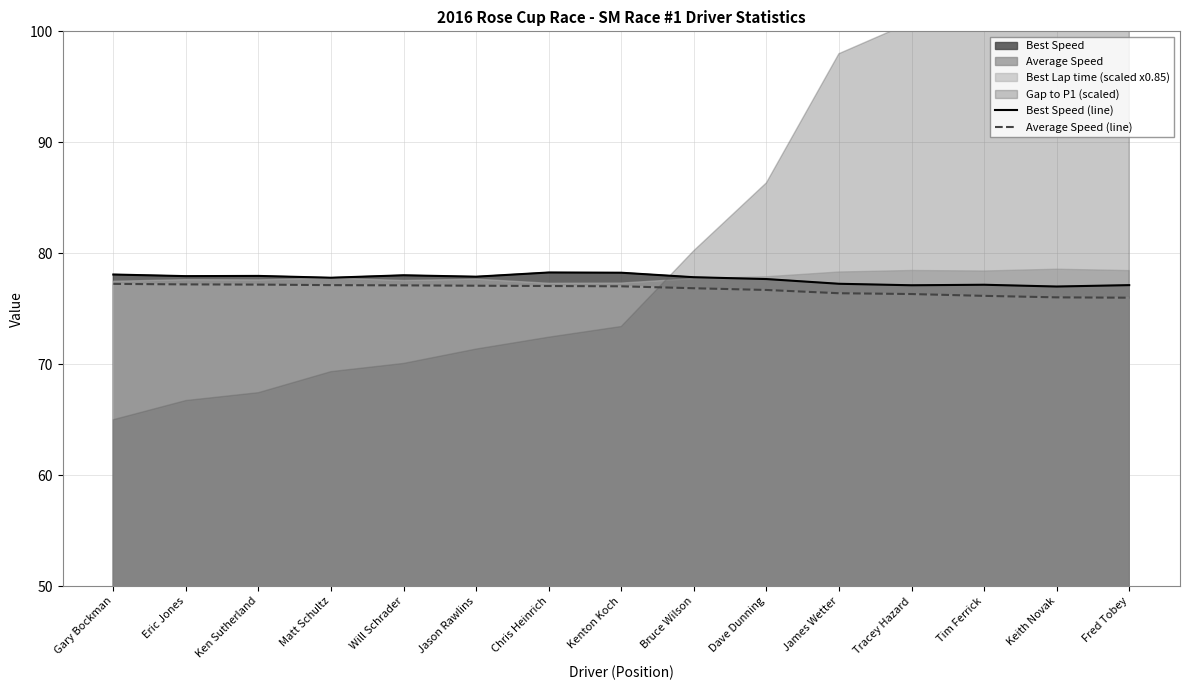

What is the label of the 5th point from the left?

Will Schrader